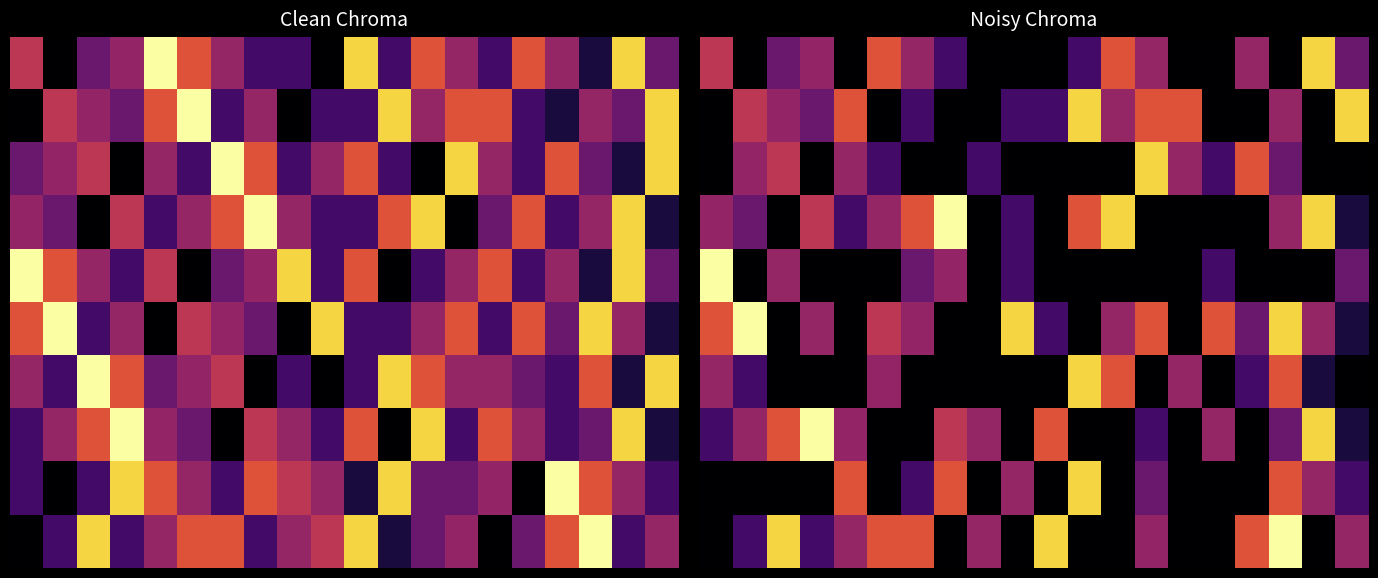

Which has a higher value, 1 or 10?

1